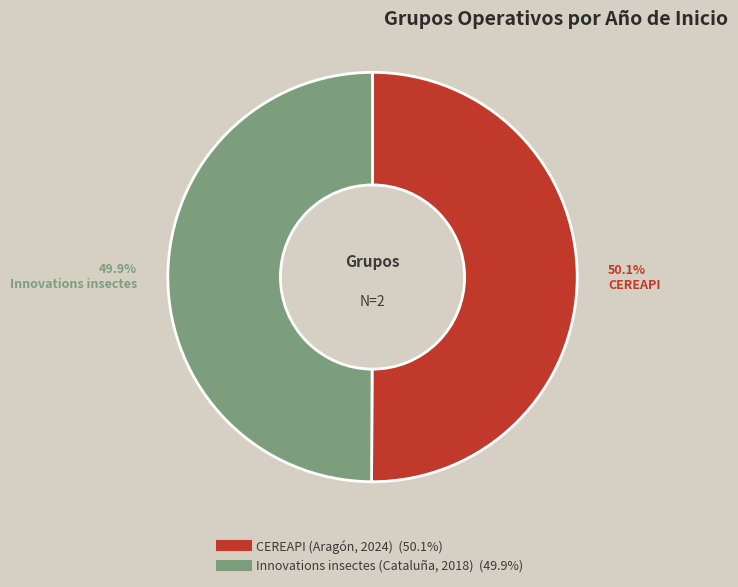

Is there a majority slice in this chart?

Yes